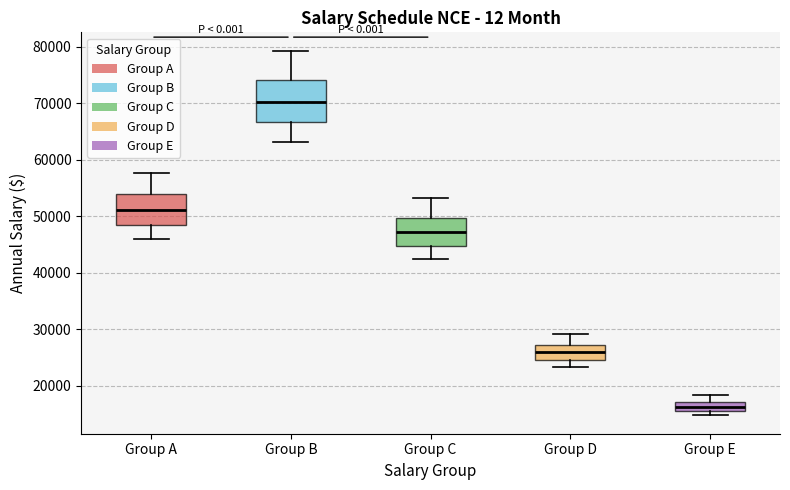

Reading left to right, transcribe this box plot: for each box, give where its median line is, the range the box spans, and where its two whiskers end, as read against the y-axis. The values are not printed on the chart, so give them approximately, as read against the axis.

Group A: median 51000, box 48000 to 54000, whiskers 46000 to 58000
Group B: median 70000, box 67000 to 74000, whiskers 63000 to 79000
Group C: median 47000, box 45000 to 50000, whiskers 42000 to 53000
Group D: median 26000, box 25000 to 27000, whiskers 23000 to 29000
Group E: median 16000 (inside the box), box 16000 to 17000, whiskers 15000 to 18000